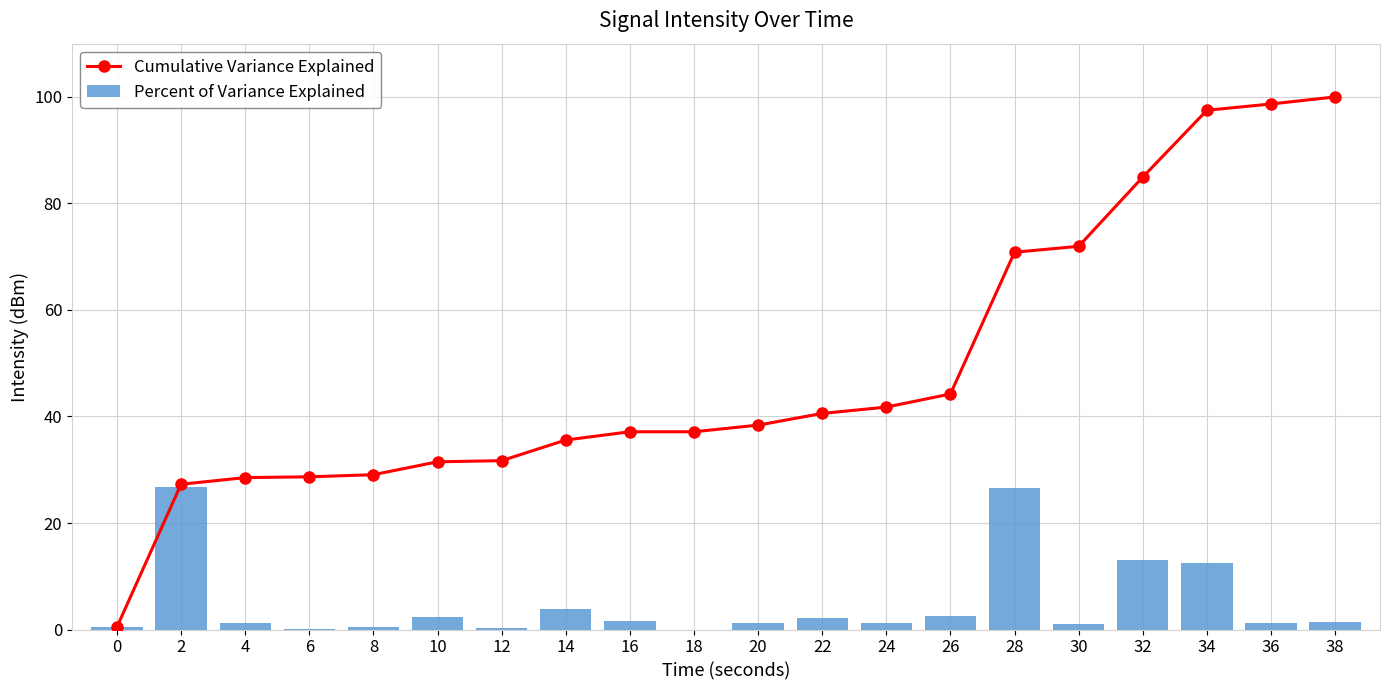

What is the total value across all series at 32?

97.9